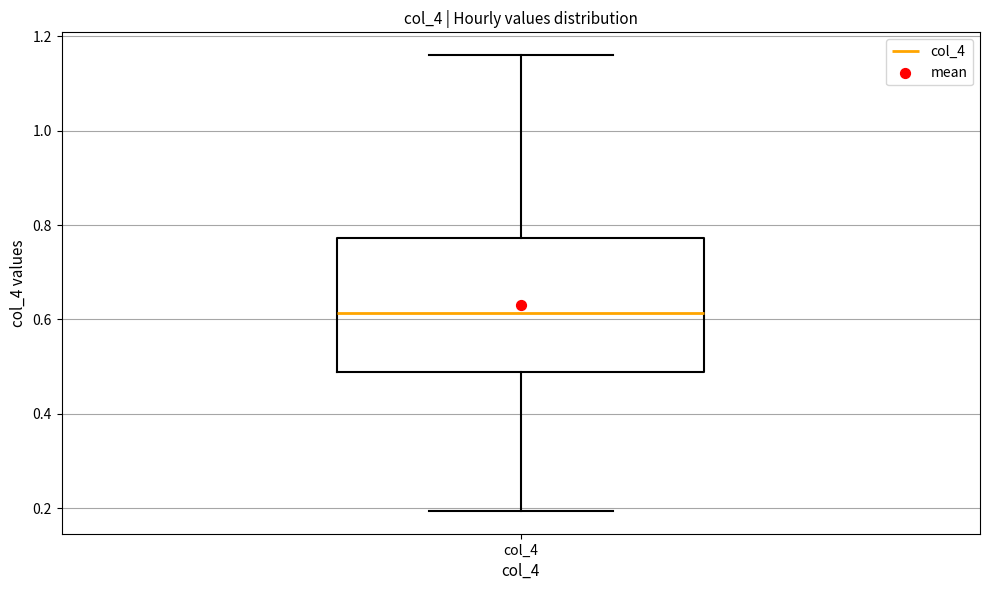

Where does the median line of the box for col_4 sit on the y-axis? The values are not printed on the chart, so give them approximately, as read against the axis.

0.62